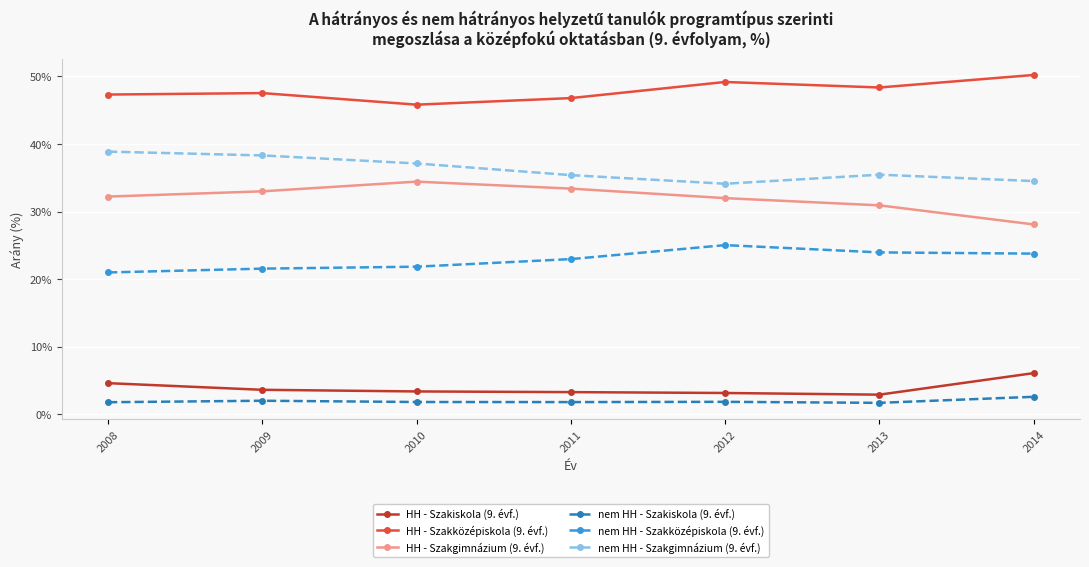

What are all the series names shown in the legend?

HH - Szakiskola (9. évf.), HH - Szakközépiskola (9. évf.), HH - Szakgimnázium (9. évf.), nem HH - Szakiskola (9. évf.), nem HH - Szakközépiskola (9. évf.), nem HH - Szakgimnázium (9. évf.)